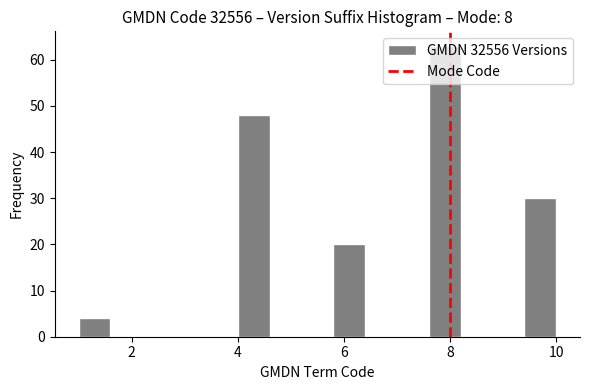

Read against the x-axis, roughly where is the centre of the tallest bar?

8.0